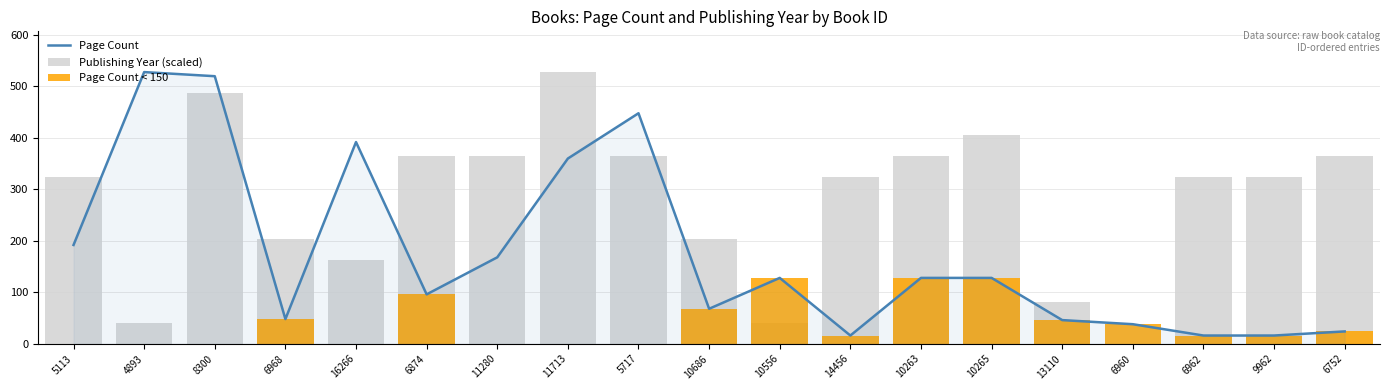

At which label does Publishing Year (scaled) reach its peak?

11713